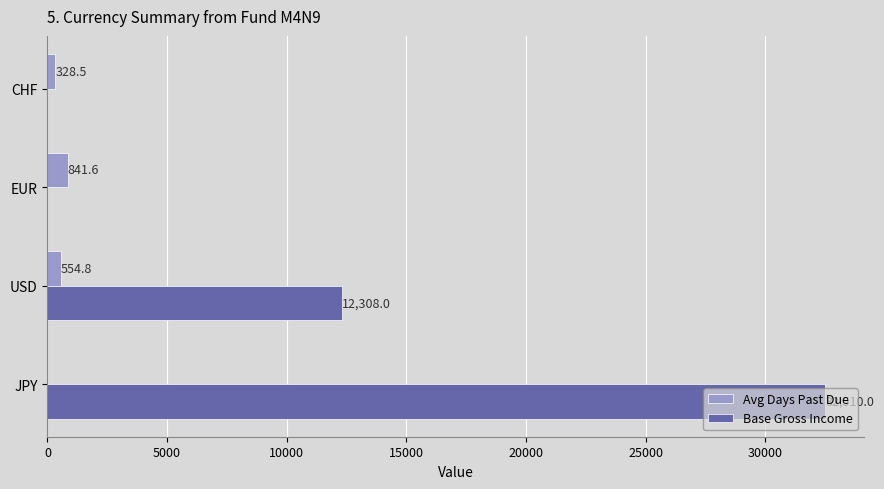

How many series are shown in this chart?

2